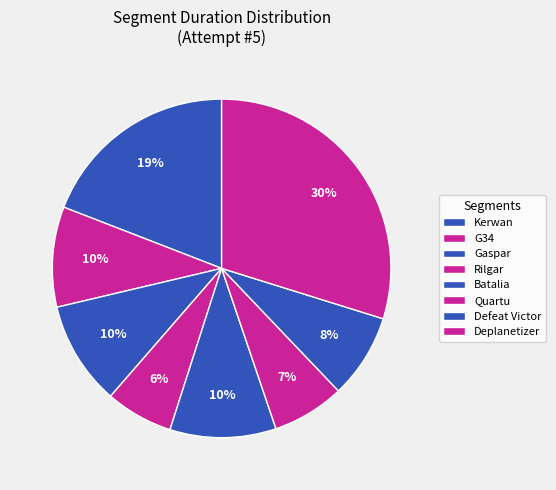

How many segments does this pie chart have?

8